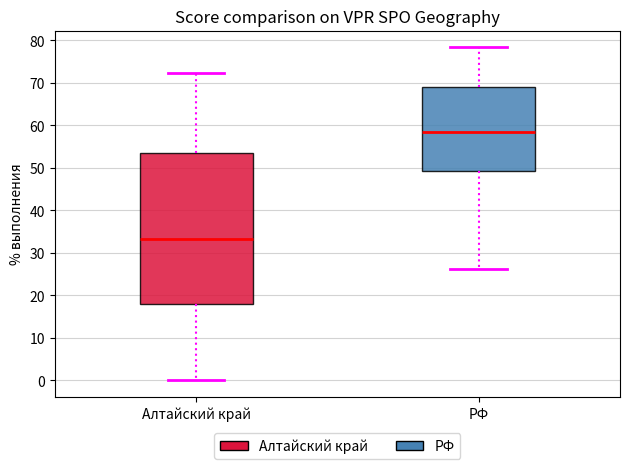

Reading left to right, read every box against the y-axis: the position of its median line, the range the box covers, and the ends of its whiskers. The values are not printed on the chart, so give them approximately, as read against the axis.

Алтайский край: median 33, box 18 to 53, whiskers 0 to 72
РФ: median 59, box 49 to 69, whiskers 26 to 78